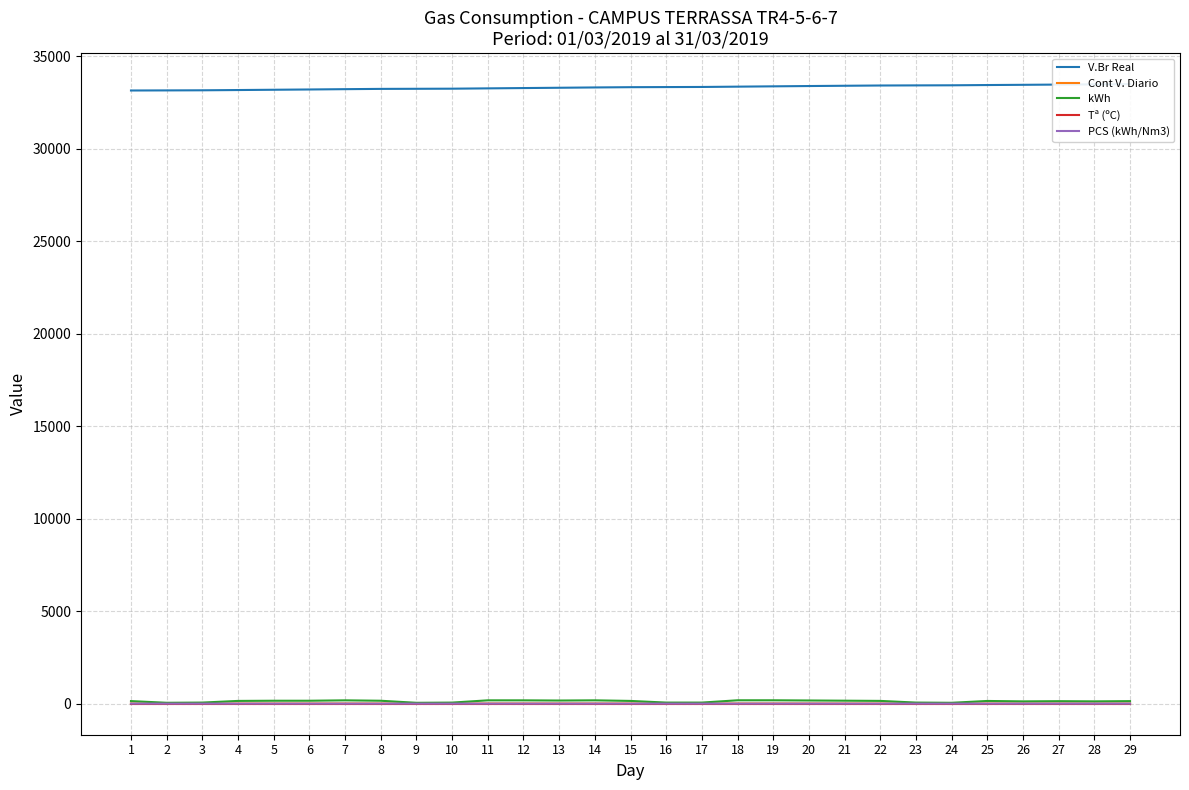

True or false: Tª (ºC) has more than 1 interior local peaks.

False